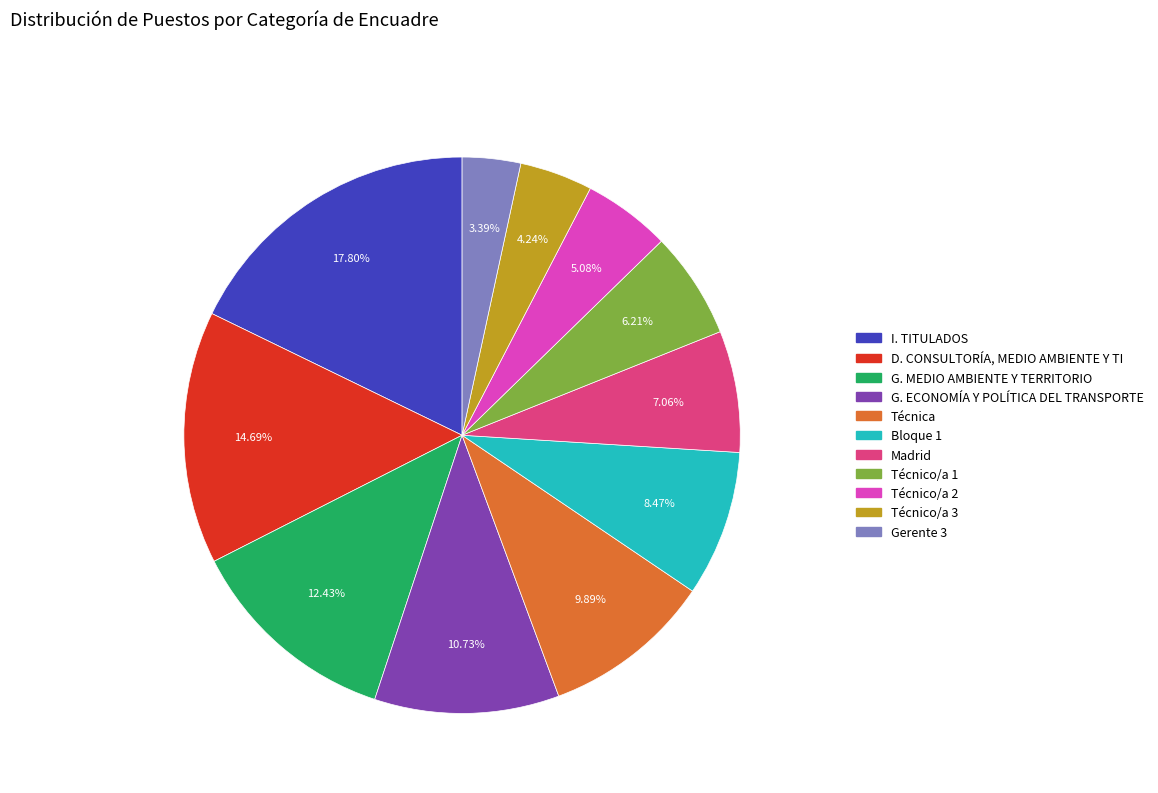

How many slices are in this pie chart?

11